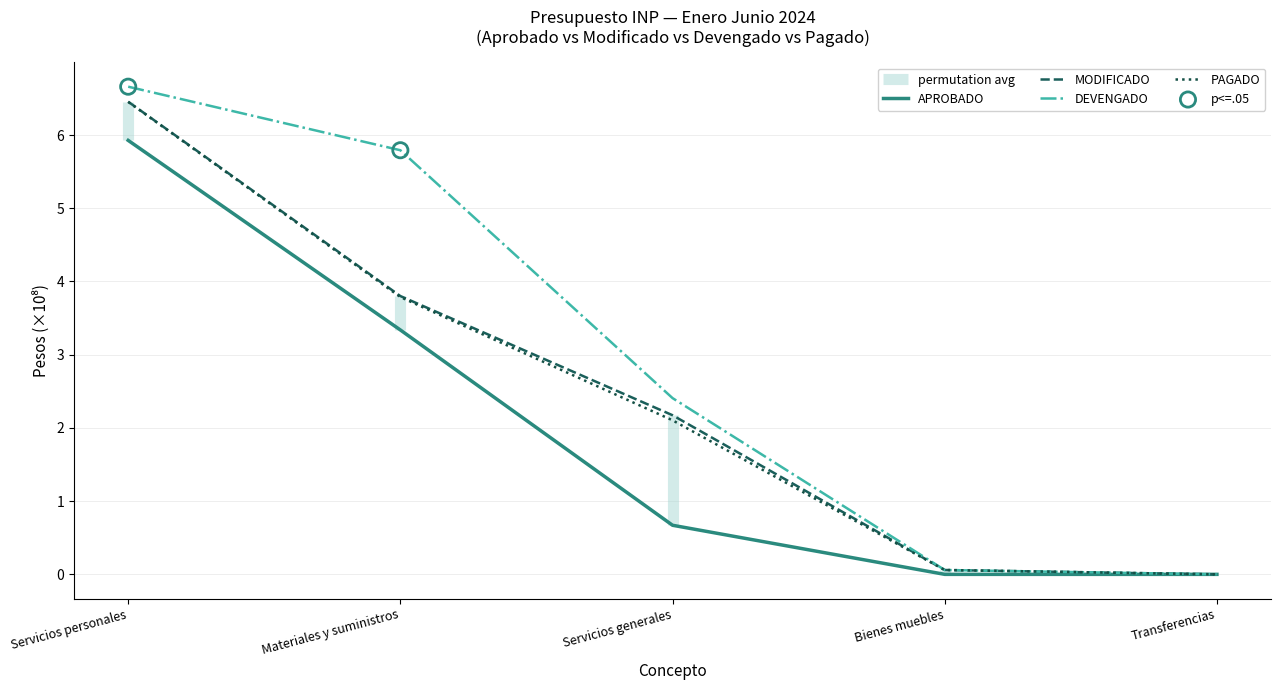

What are all the series names shown in the legend?

APROBADO, MODIFICADO, DEVENGADO, PAGADO